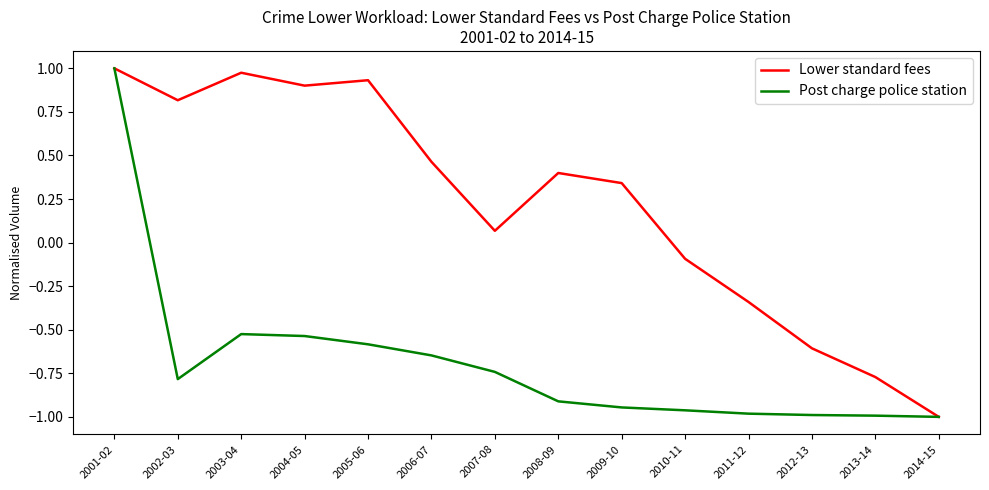

Which series changed the most between 2003-04 and 2012-13?

Lower standard fees